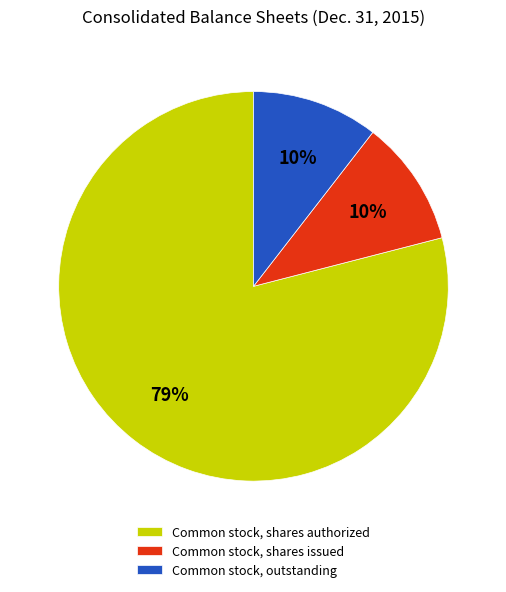

Which slice is the largest?

Common stock, shares authorized